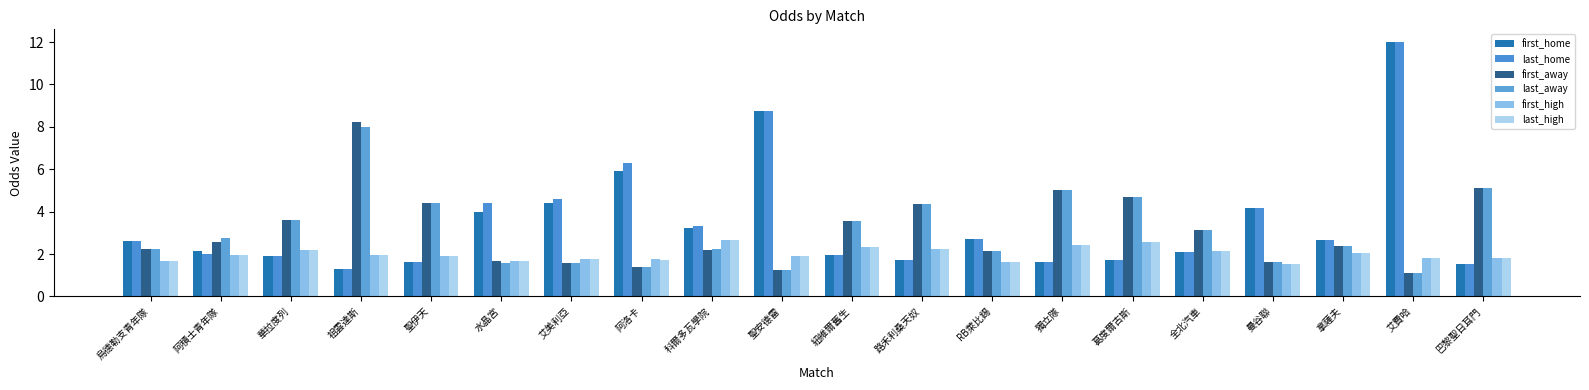

Reading right to left, list all the values displayed in this chart.

first_home: 1.5	12.0	2.7	4.2	2.1	1.7	1.6	2.7	1.7	2.0	8.8	3.2	5.9	4.4	4.0	1.6	1.3	1.9	2.1	2.6
last_home: 1.5	12.0	2.7	4.2	2.1	1.7	1.6	2.7	1.7	2.0	8.8	3.3	6.3	4.6	4.4	1.6	1.3	1.9	2.0	2.6
first_away: 5.1	1.1	2.4	1.6	3.1	4.7	5.0	2.2	4.3	3.5	1.3	2.2	1.4	1.6	1.7	4.4	8.2	3.6	2.6	2.2
last_away: 5.1	1.1	2.4	1.6	3.1	4.7	5.0	2.2	4.3	3.5	1.3	2.2	1.4	1.6	1.6	4.4	8.0	3.6	2.8	2.2
first_high: 1.8	1.8	2.1	1.6	2.1	2.6	2.4	1.6	2.2	2.4	1.9	2.7	1.8	1.8	1.7	1.9	1.9	2.2	1.9	1.7
last_high: 1.8	1.8	2.1	1.6	2.1	2.6	2.4	1.6	2.2	2.4	1.9	2.7	1.7	1.8	1.7	1.9	1.9	2.2	1.9	1.7